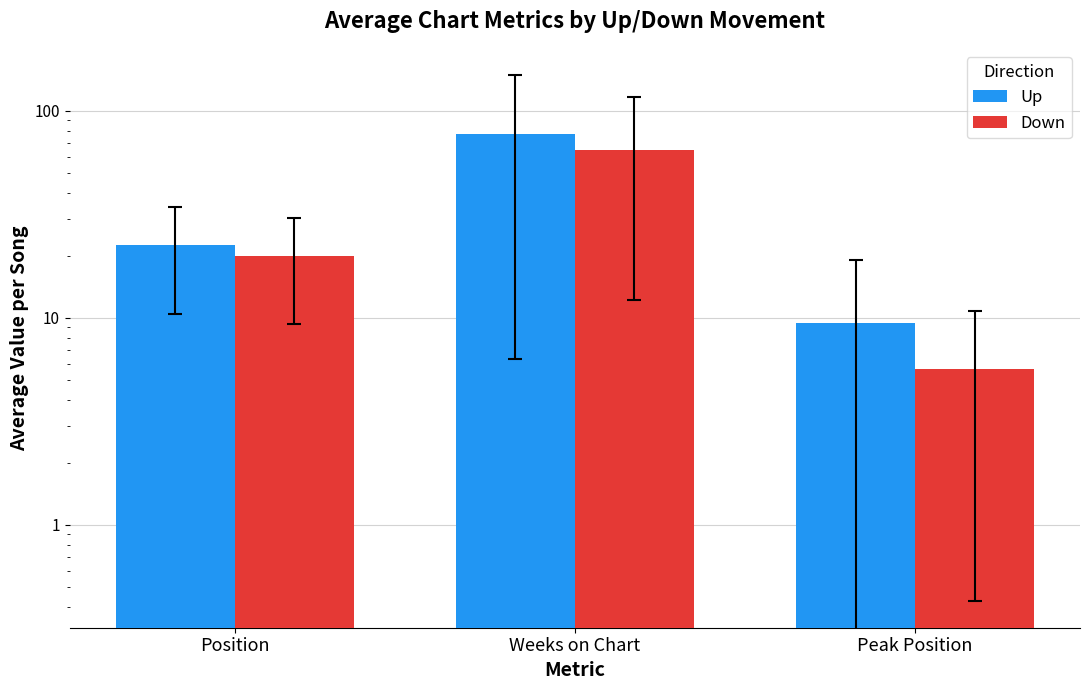

Reading left to right, list all the values displayed in this chart.

Up: 22.4	77.6	9.5
Down: 19.9	64.6	5.6